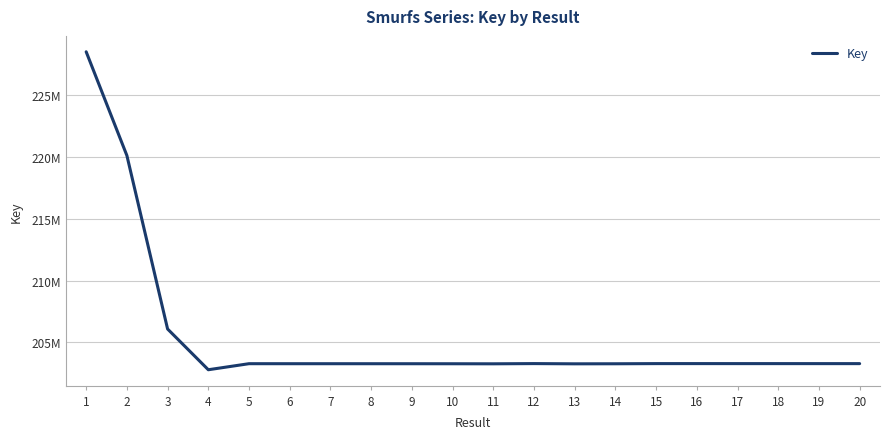

Reading left to right, list all the values displayed in this chart.

1=228481842	2=220100311	3=206085048	4=202792648	5=203281386	6=203280048	7=203279473	8=203278794	9=203278383	10=203276363	11=203271704	12=203289442	13=203270615	14=203275192	15=203288080	16=203288691	17=203287626	18=203287253	19=203286877	20=203286690